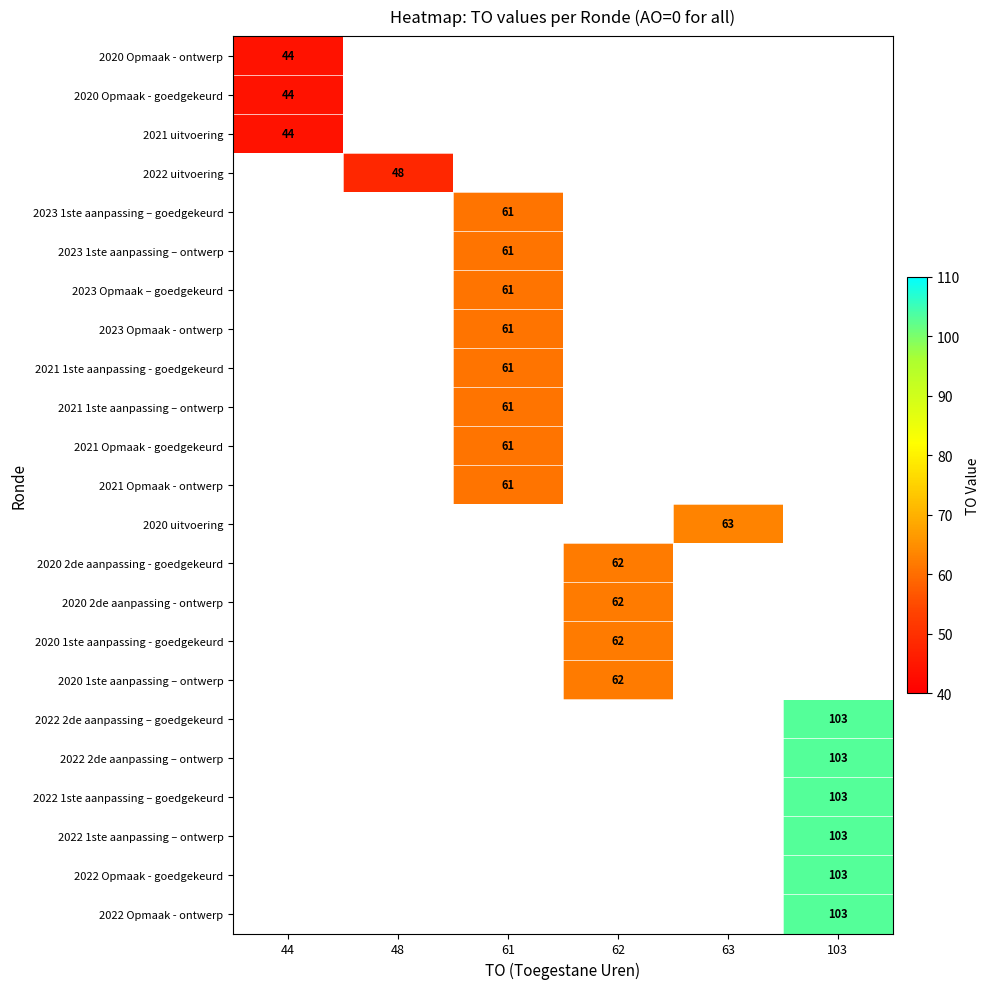

Is the value of 2023 1ste aanpassing – ontwerp at 61 greater than the value of 2021 uitvoering at 44?

Yes